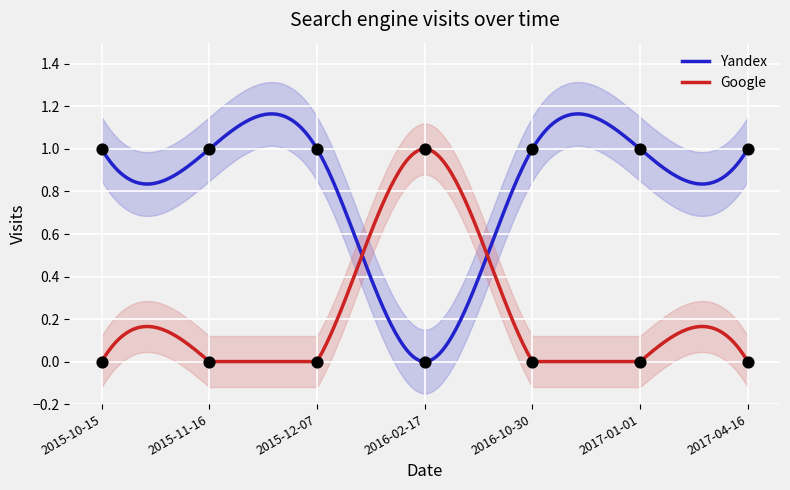

What is the total value across all series at 2017-01-01?

1